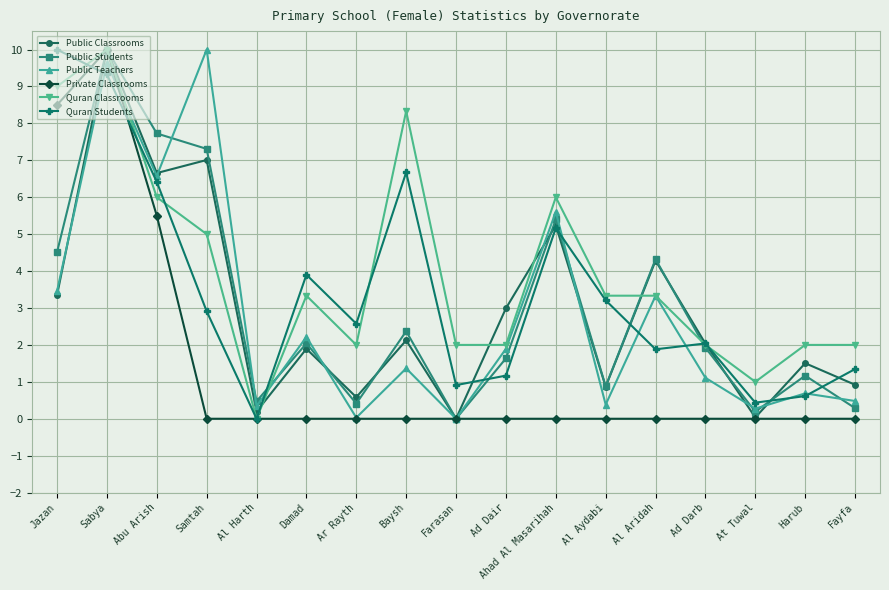

Count the number of data series in this chart.

6